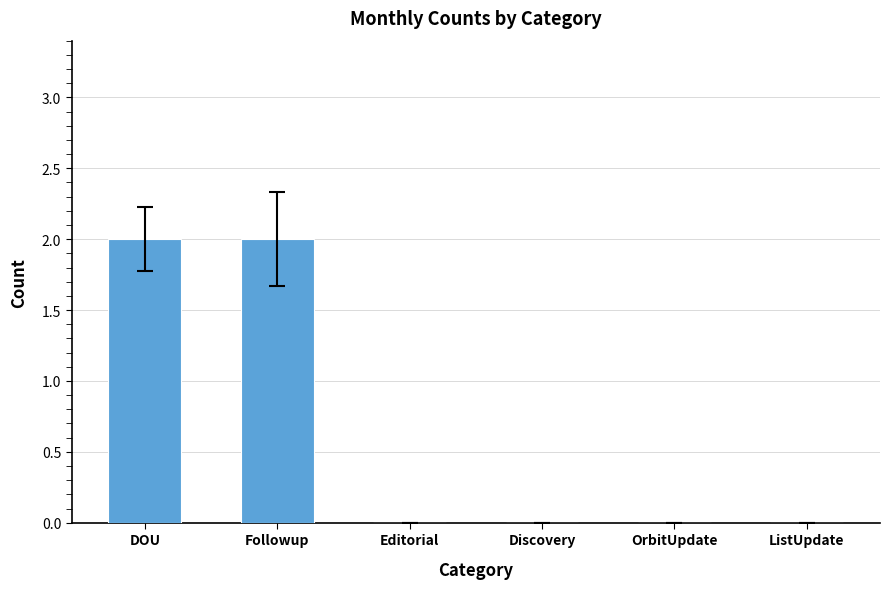

Is the value of ListUpdate at Apr greater than the value of DOU at Jul?

No